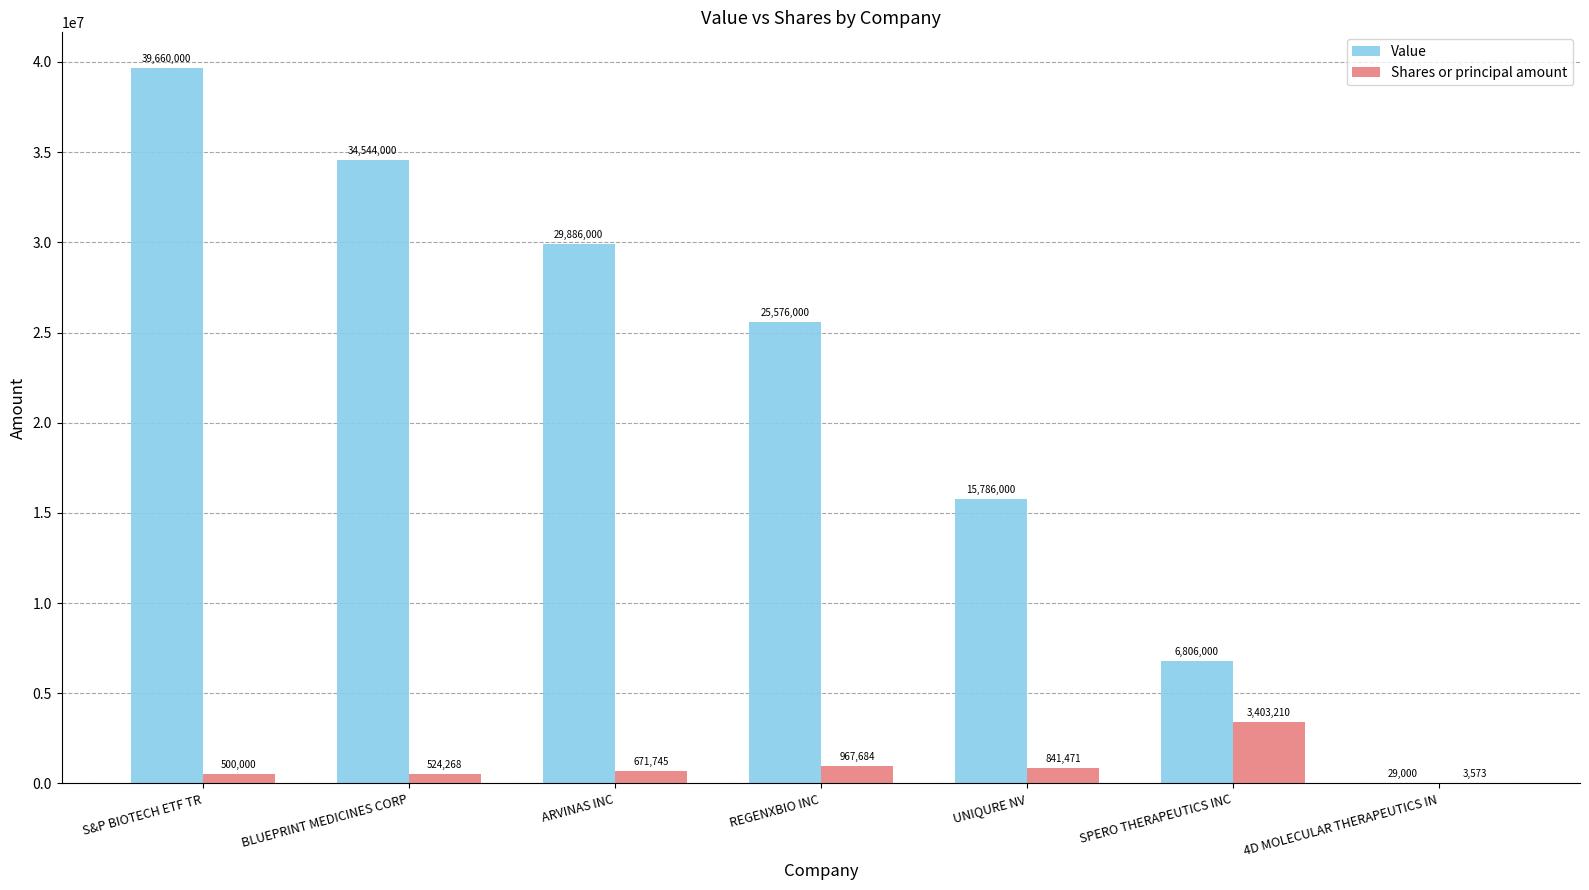

Is the value of Value at BLUEPRINT MEDICINES CORP greater than the value of Shares or principal amount at ARVINAS INC?

Yes